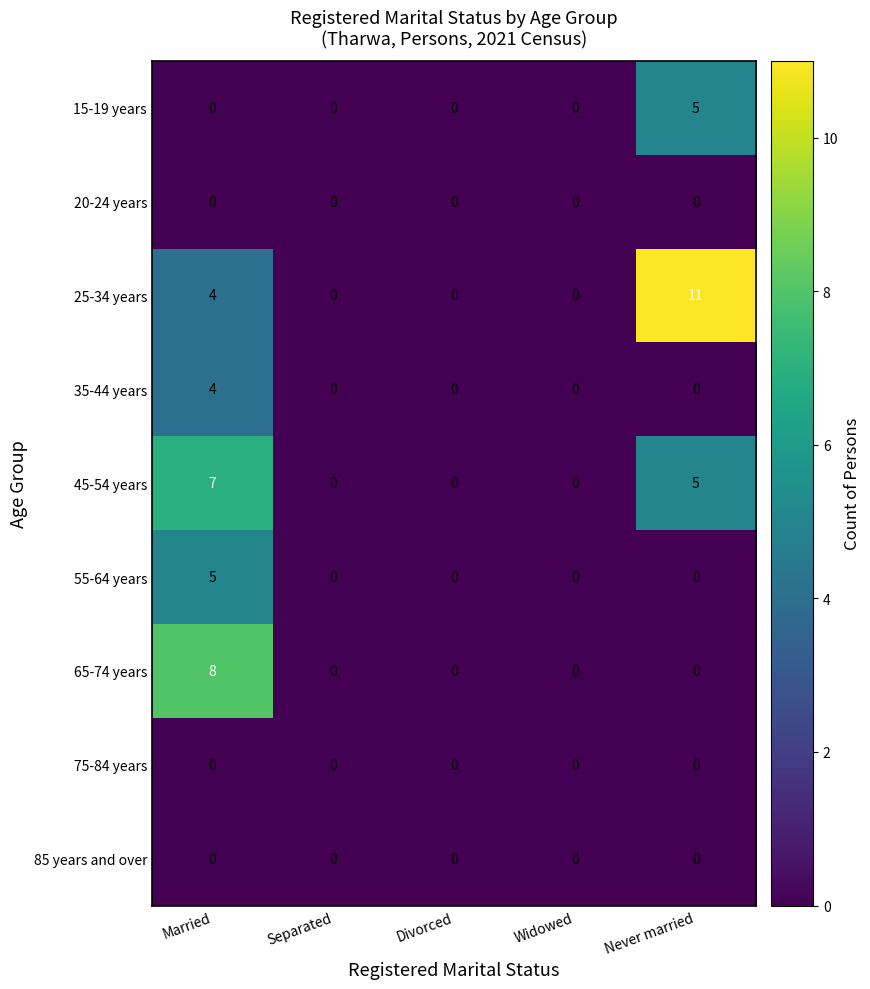

At how many categories does at least one series exceed 7?

2